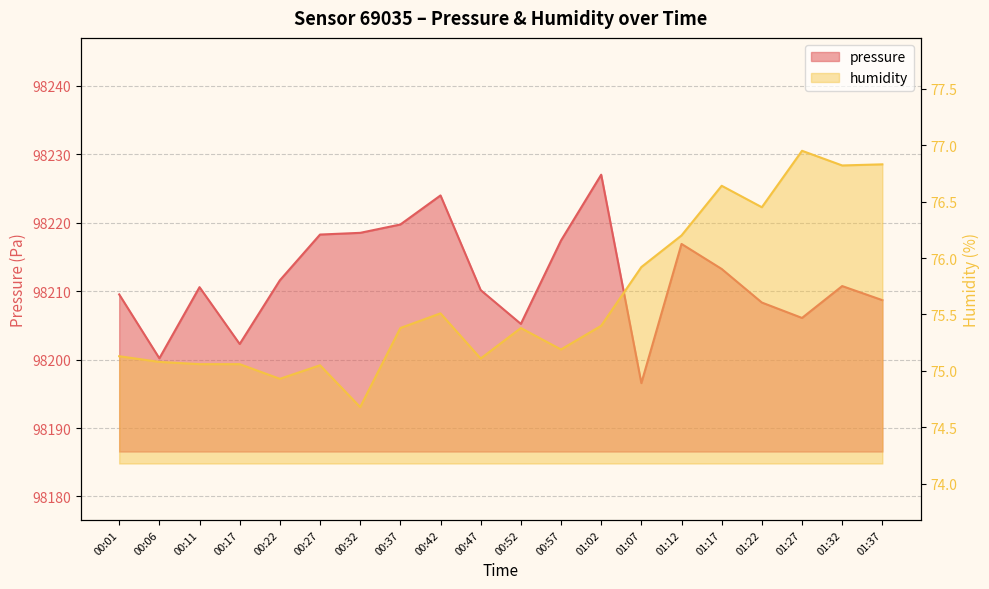

Where is the first local minimum for humidity?

00:22